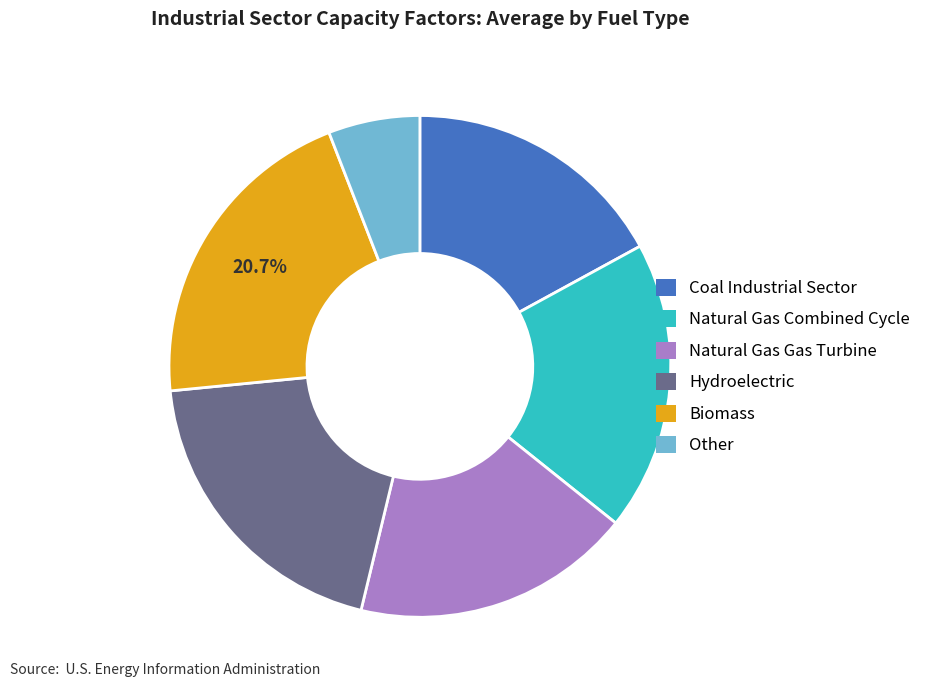

Which category has the smallest portion of the pie?

Other